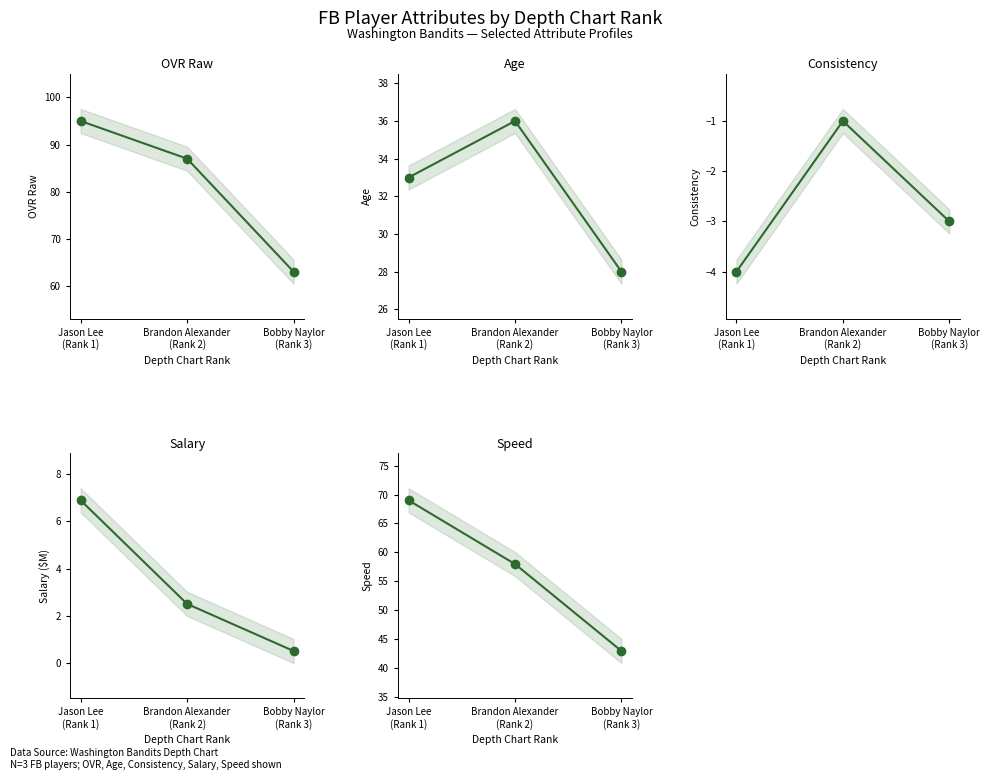

At how many categories does at least one series exceed 19?

3